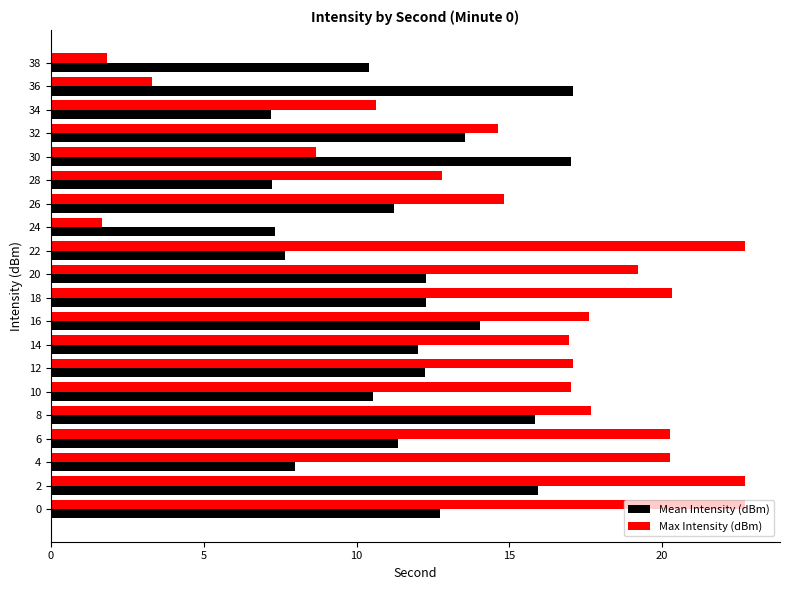

What is the sum of the Mean Intensity (dBm) values at 14 and 12?

24.2